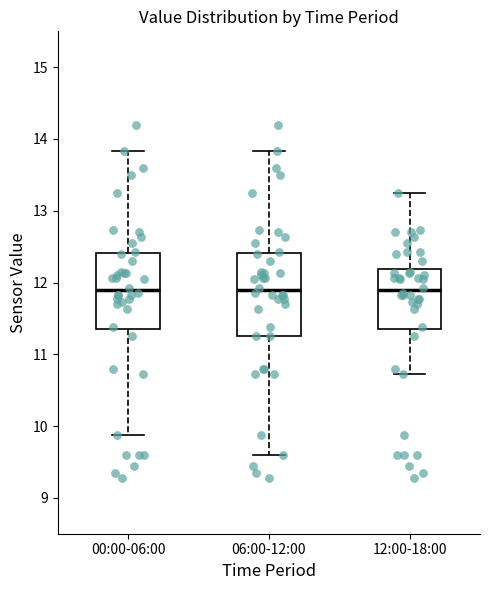

Where is the lower edge of the box for 06:00-12:00 on the y-axis? The values are not printed on the chart, so give them approximately, as read against the axis.

11.3